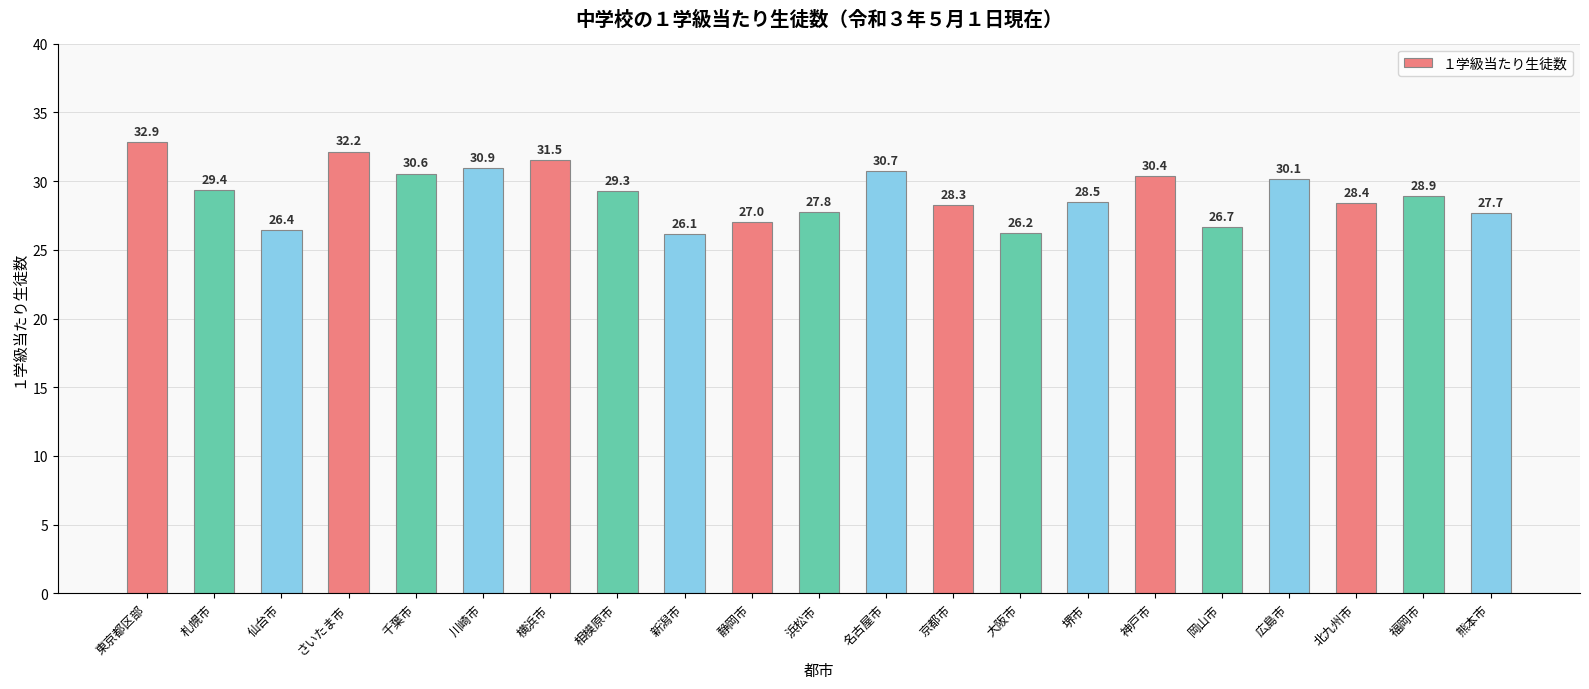

What is the ratio of the value at 岡山市 to the value at さいたま市?

0.8